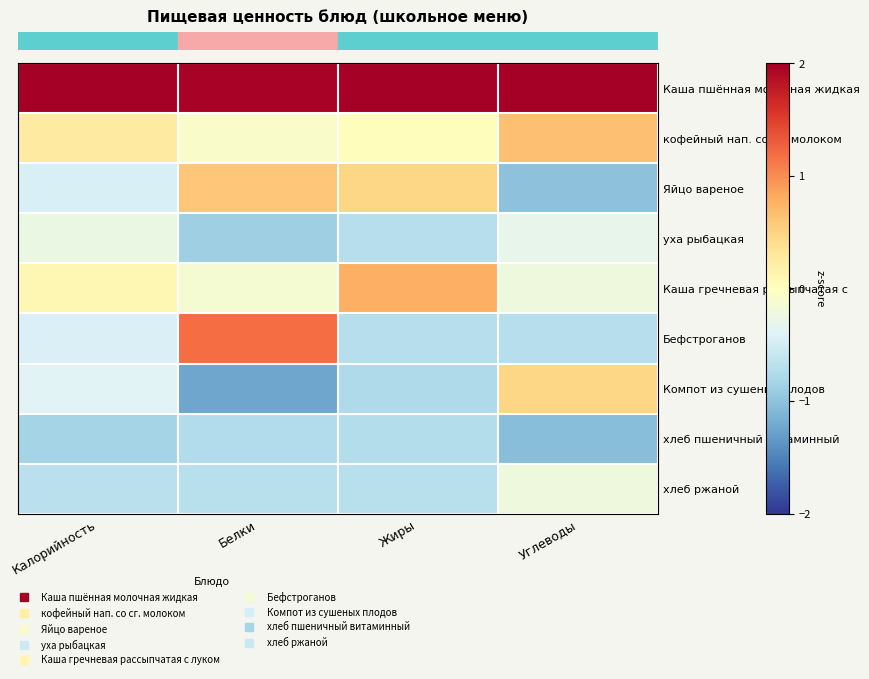

At which category does the chart reach its peak across all series?

Калорийность